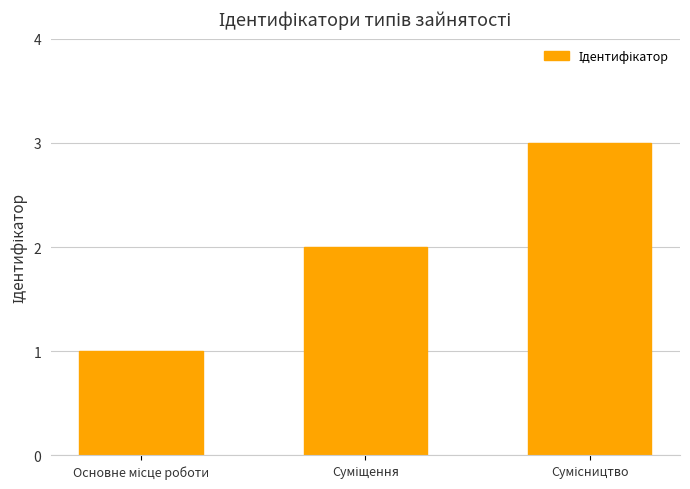

What is the greatest value displayed?

3